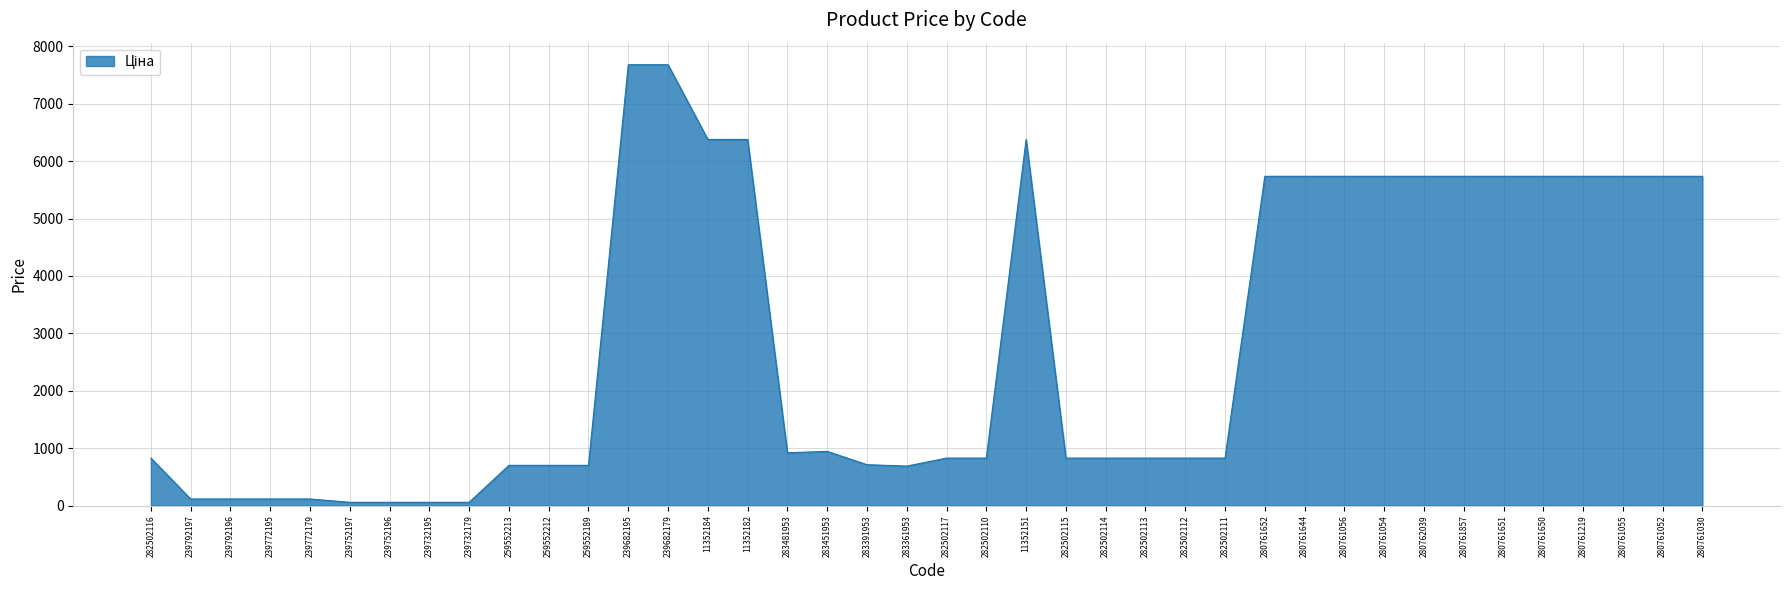

True or false: the data shows 345.0 at 282502113.

False